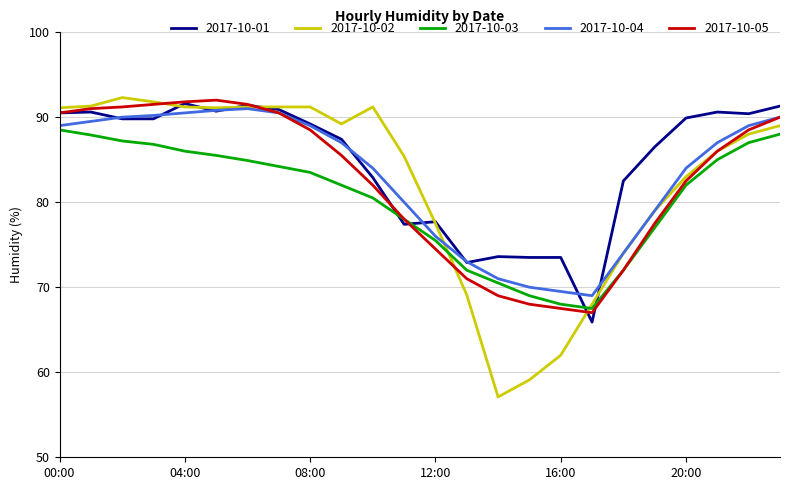

What is the highest value of the 2017-10-05 series?

92.0